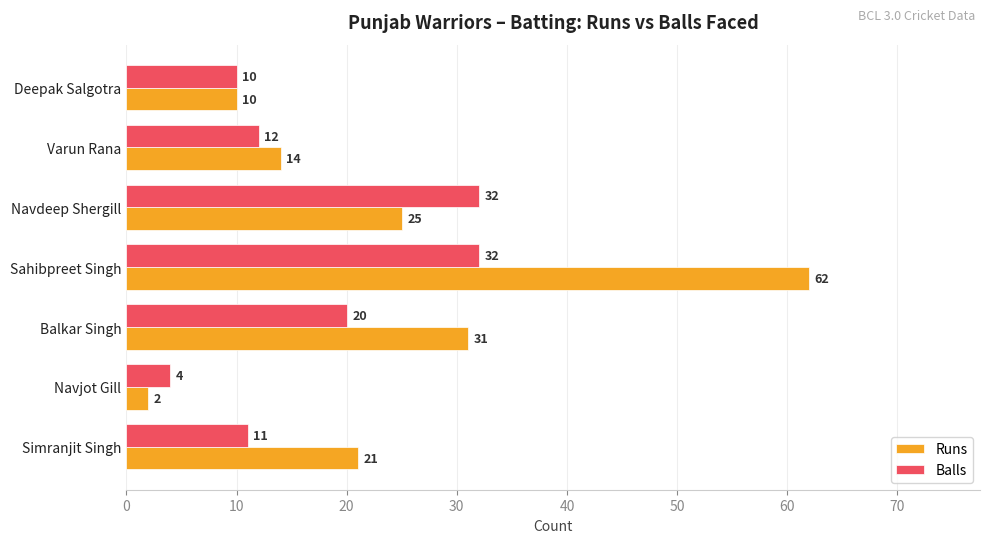

What is the difference between the maximum and minimum values in the Balls series?

28